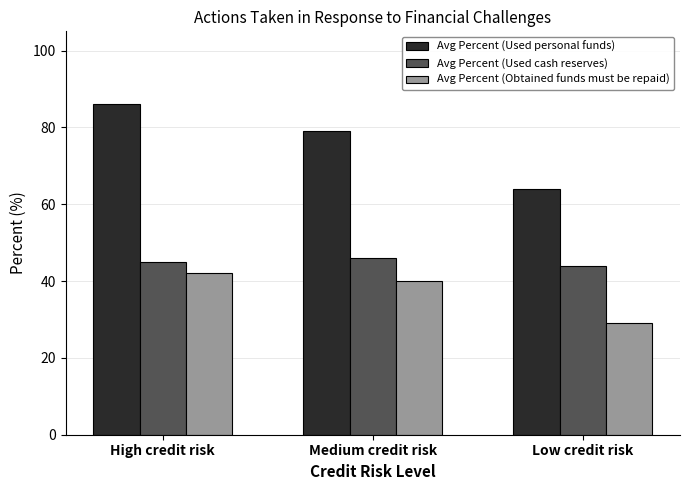

At Low credit risk, list the series in order from largest to smallest.

Avg Percent (Used personal funds), Avg Percent (Used cash reserves), Avg Percent (Obtained funds must be repaid)